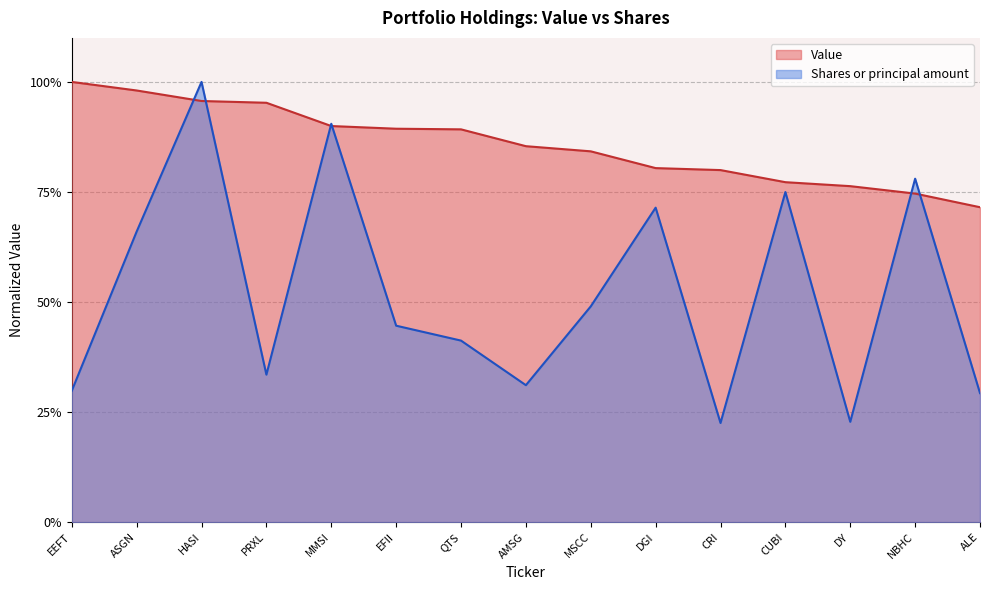

Is it true that Shares or principal amount equals 0.4 at EFII?

True